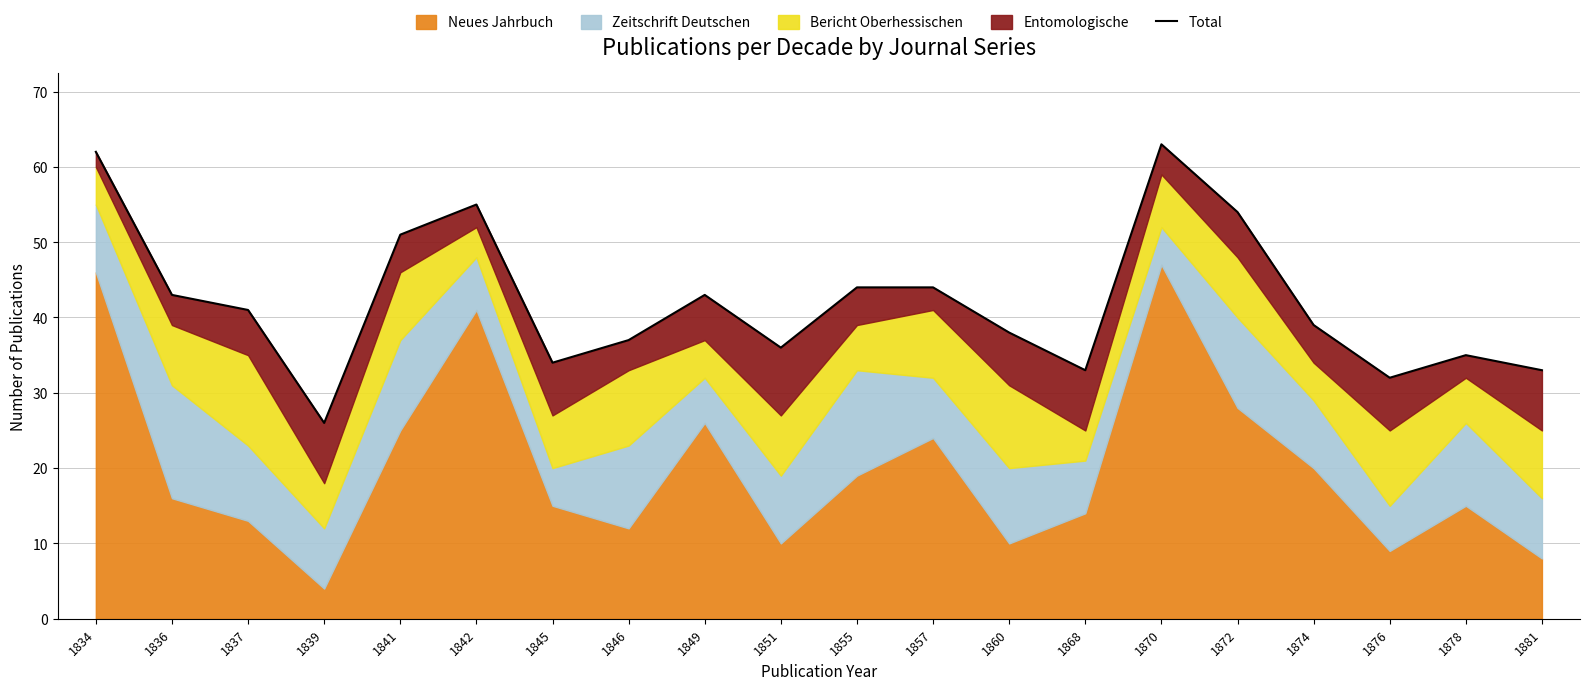

Reading right to left, what are all the values shown in this chart?

1881=33	1878=35	1876=32	1874=39	1872=54	1870=63	1868=33	1860=38	1857=44	1855=44	1851=36	1849=43	1846=37	1845=34	1842=55	1841=51	1839=26	1837=41	1836=43	1834=62